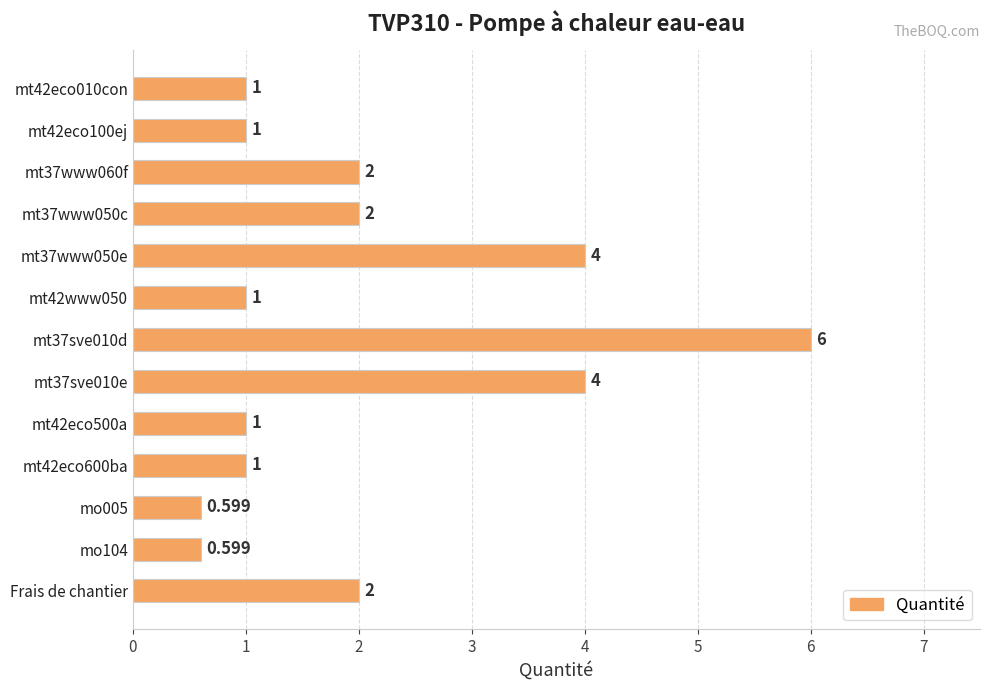

List the labels in order of value, smallest first.

mo005, mo104, mt42eco010con, mt42eco100ej, mt42www050, mt42eco500a, mt42eco600ba, mt37www060f, mt37www050c, Frais de chantier, mt37www050e, mt37sve010e, mt37sve010d